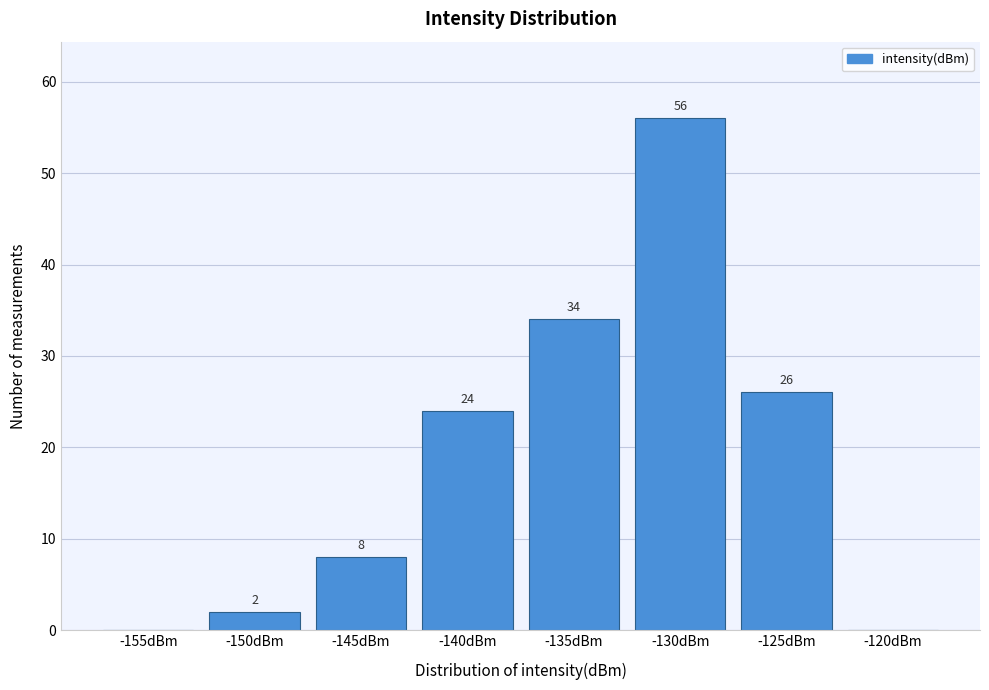

Reading left to right, list all the values displayed in this chart.

-155dBm=0	-150dBm=2	-145dBm=8	-140dBm=24	-135dBm=34	-130dBm=56	-125dBm=26	-120dBm=0